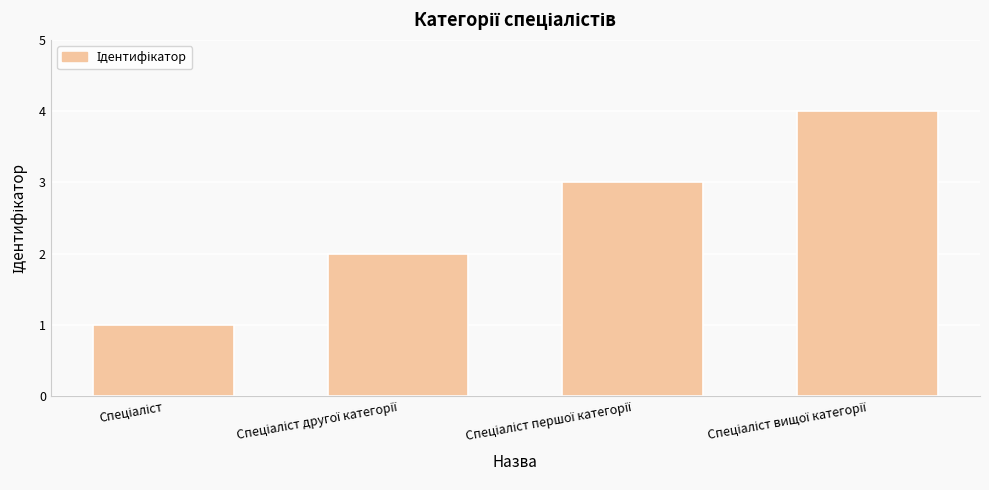

What is the maximum value shown in the chart?

4